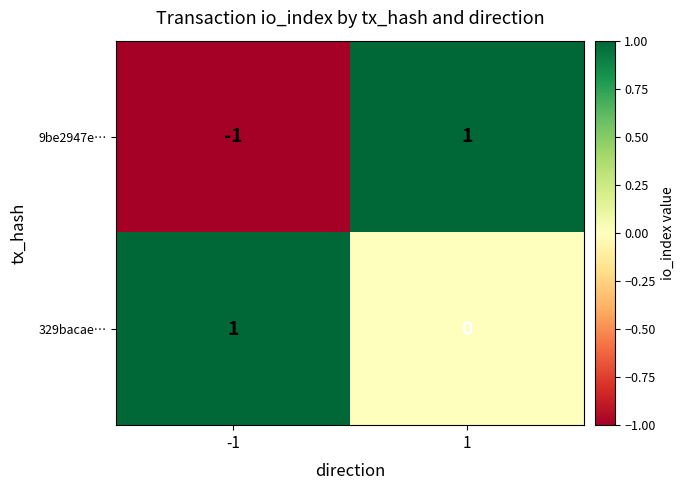

Is it true that 329bacae… equals 0 at 1?

True